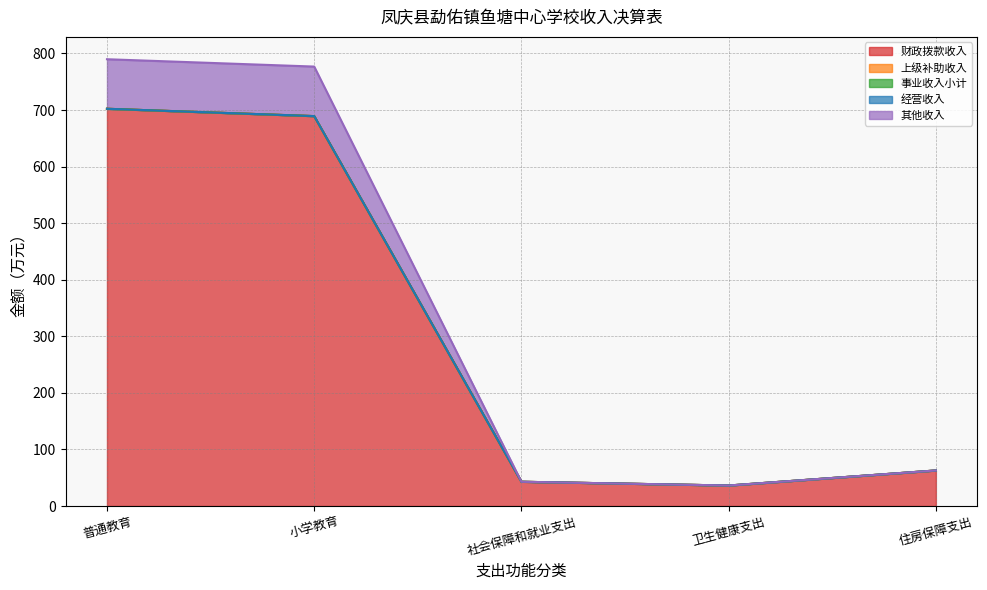

Rank the categories by 事业收入小计 value from highest to lowest.

普通教育, 小学教育, 社会保障和就业支出, 卫生健康支出, 住房保障支出